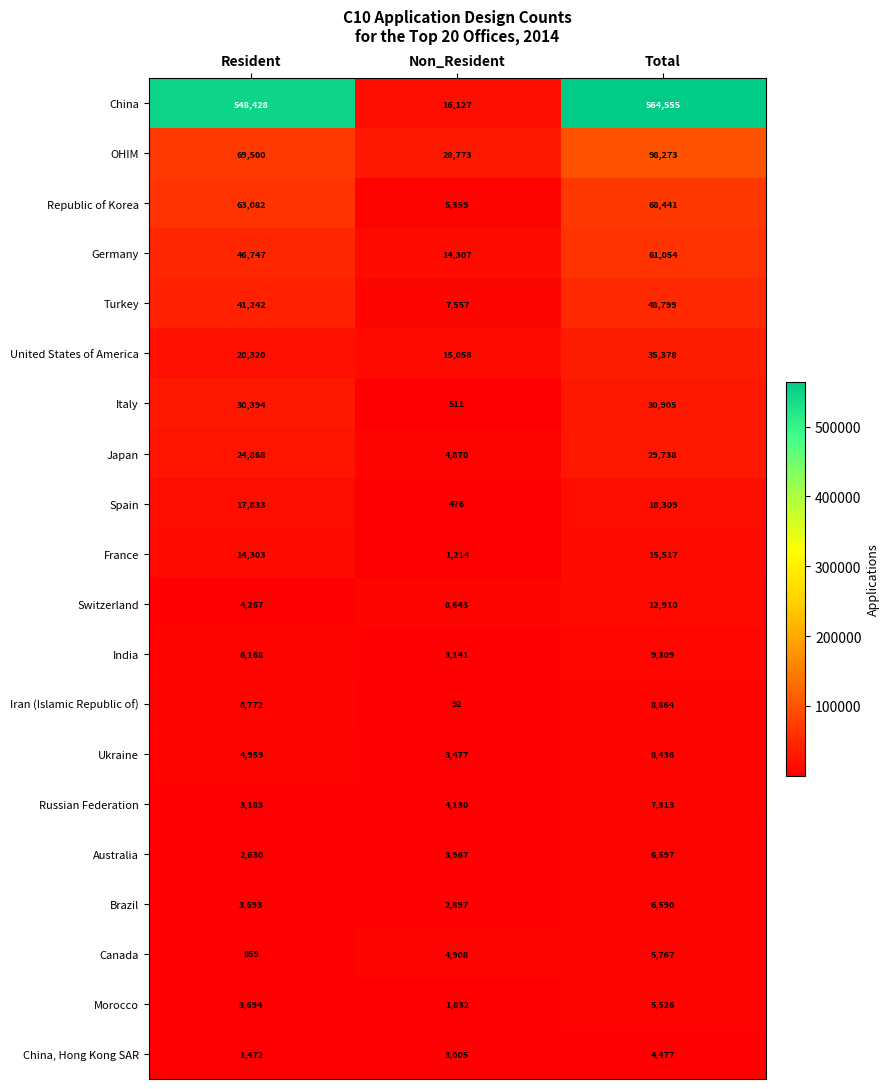

What is the difference between the highest and lowest values at Non_Resident?

28681